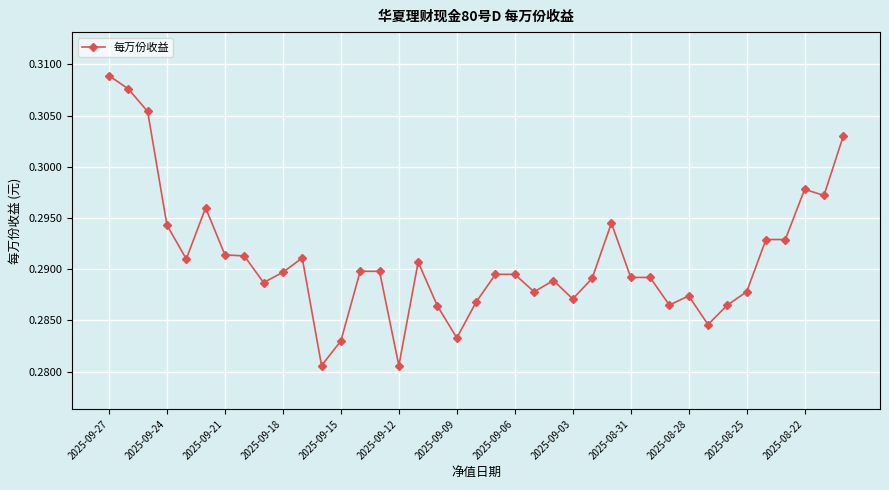

Count the values in the range 0 to 1.

39